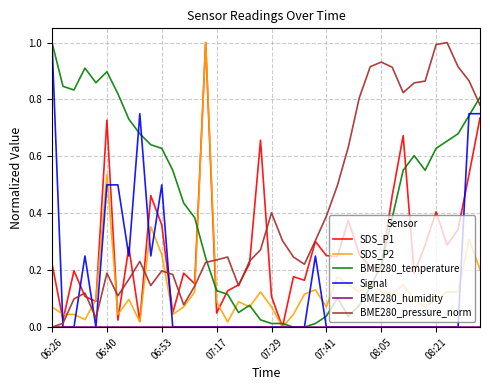

What is the greatest value displayed?

1.0